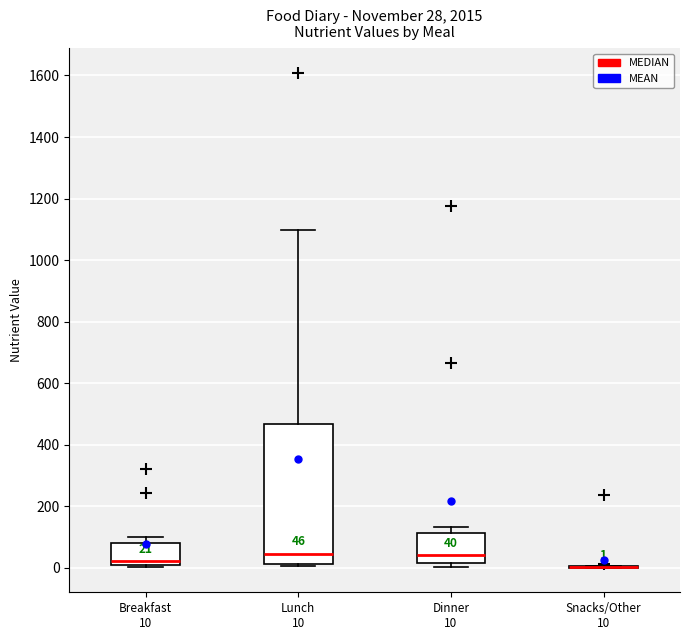

Which box is the tallest, from its lower edge to its upper edge?

Lunch 10